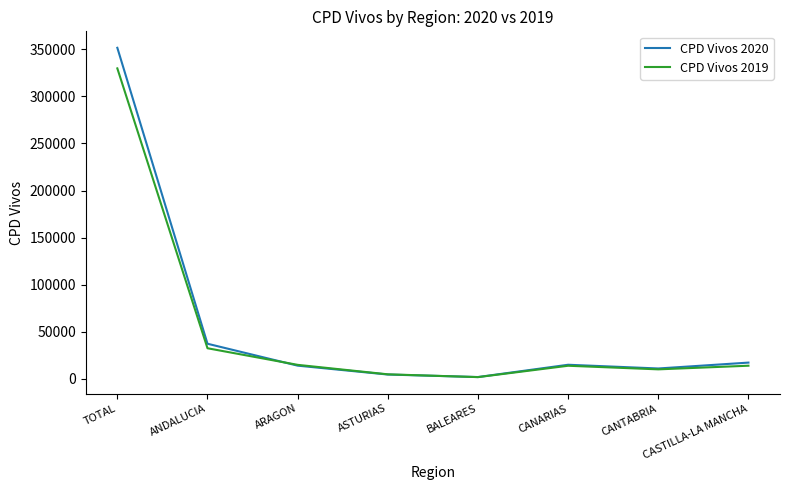

Does the chart have visible grid lines?

No